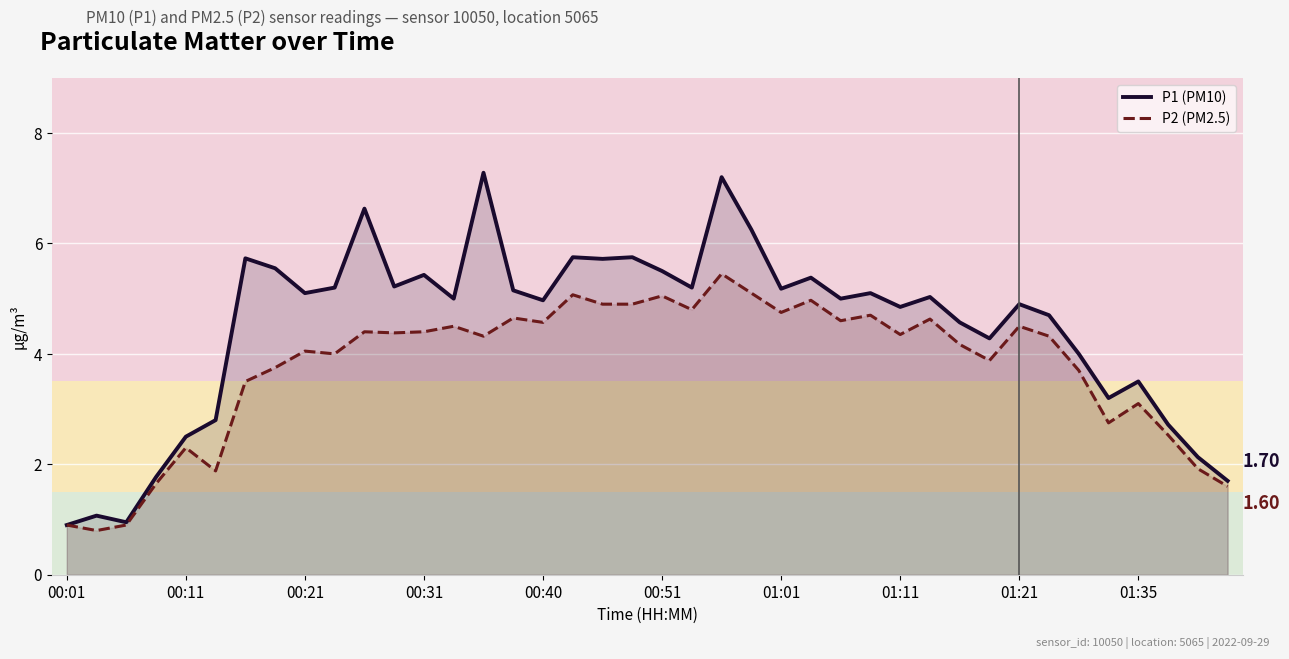

Is it true that P2 (PM2.5) equals 2.0 at 15?

False